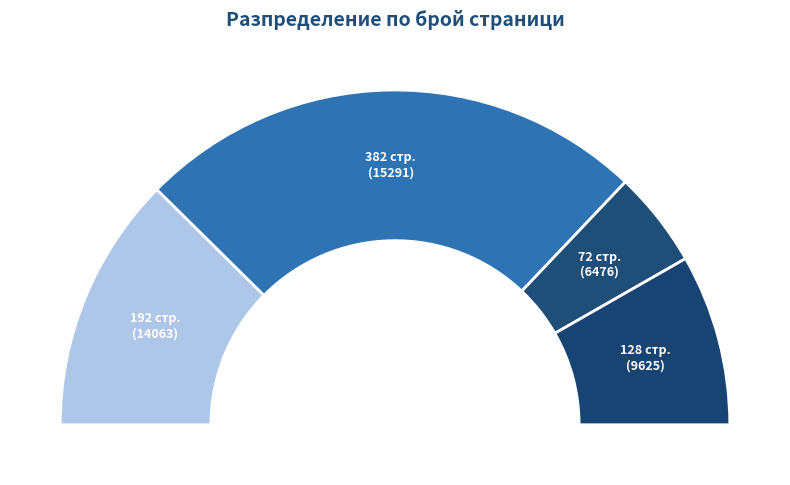

Is the sum of Погрешна стъпка and Възпоминание за манастира greater than half?

Yes